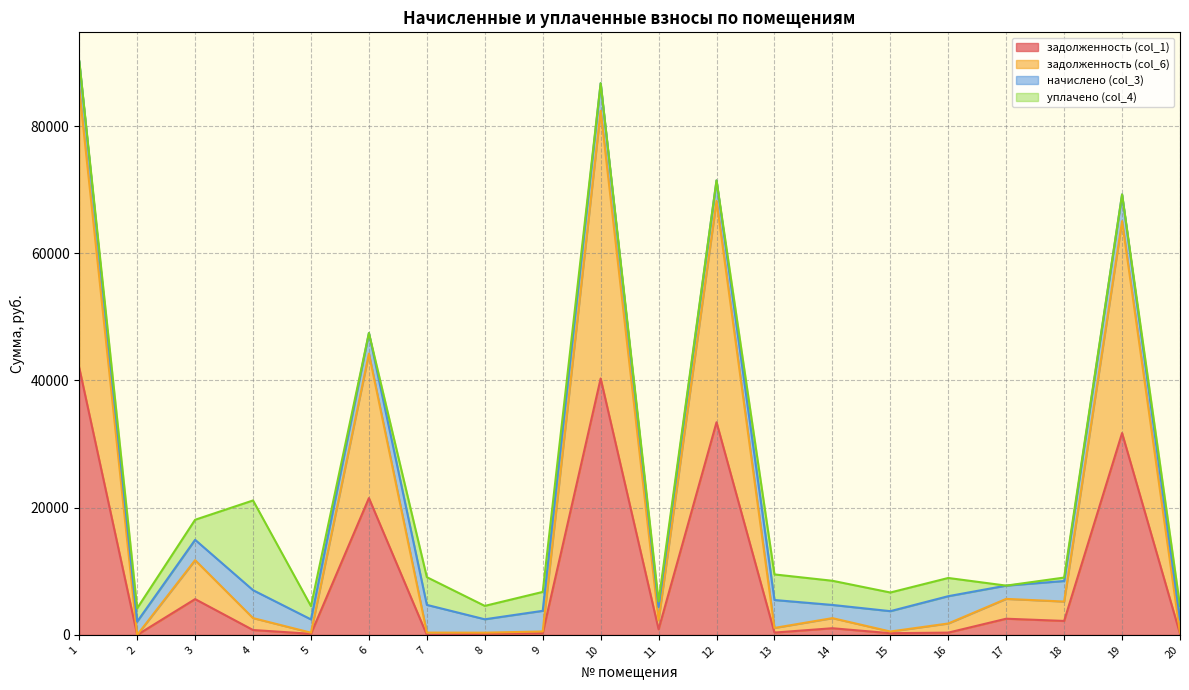

True or false: задолженность (col_6) and задолженность (col_1) intersect in this chart.

False